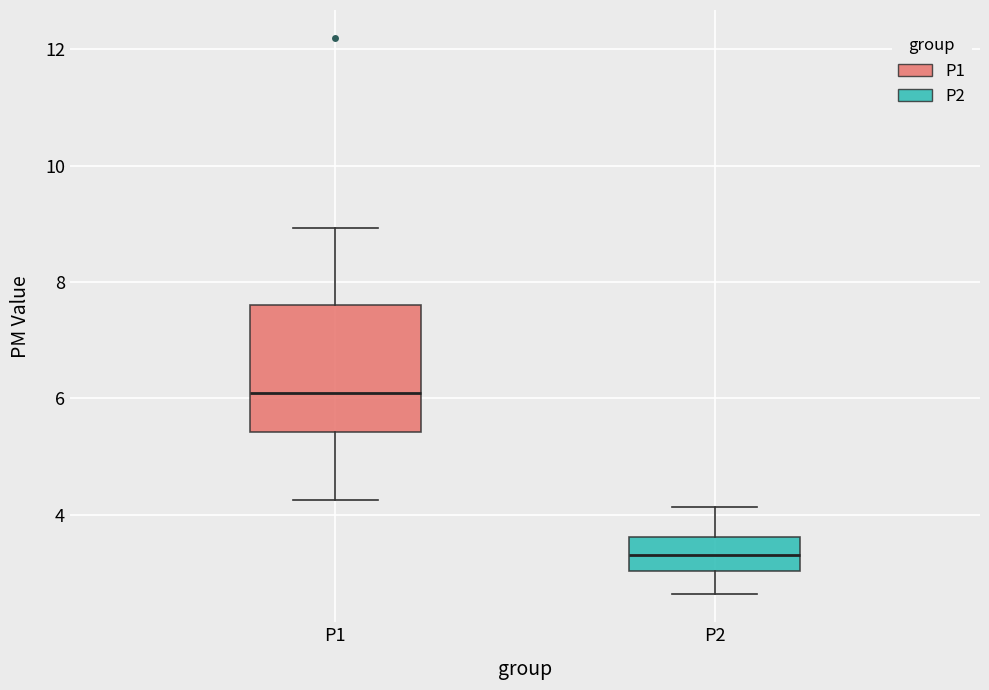

Which box's median line is the highest?

P1